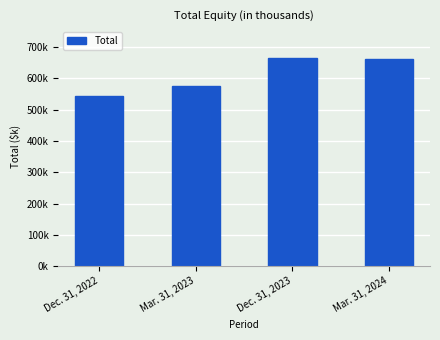

Does the chart contain any negative values?

No